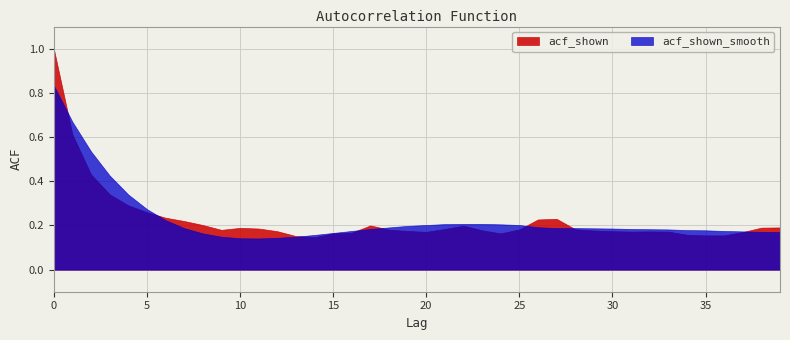

The value of acf_shown_smooth at 5 is 0.1. True or false?

False